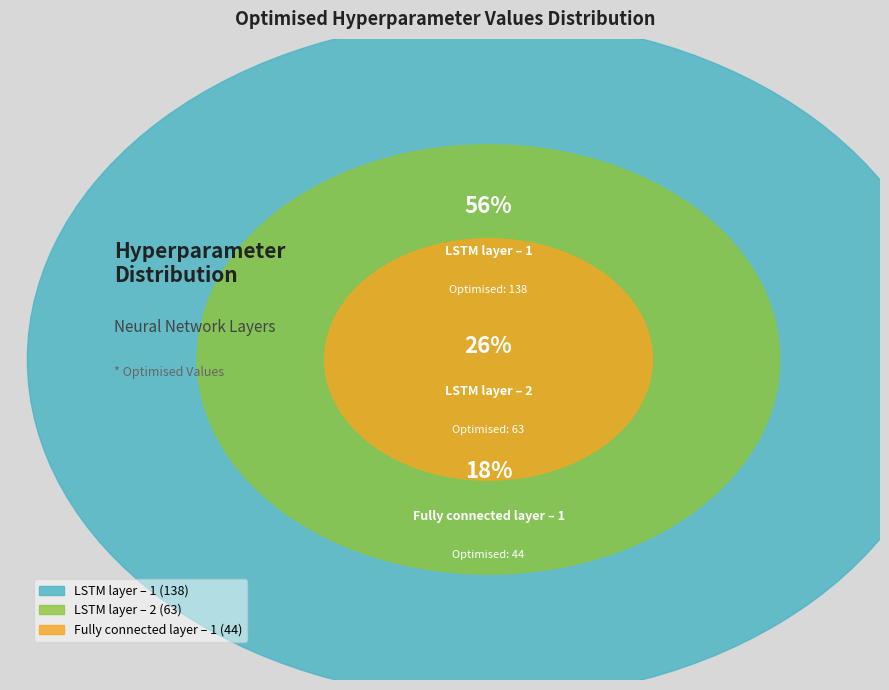

How many slices are in this pie chart?

3